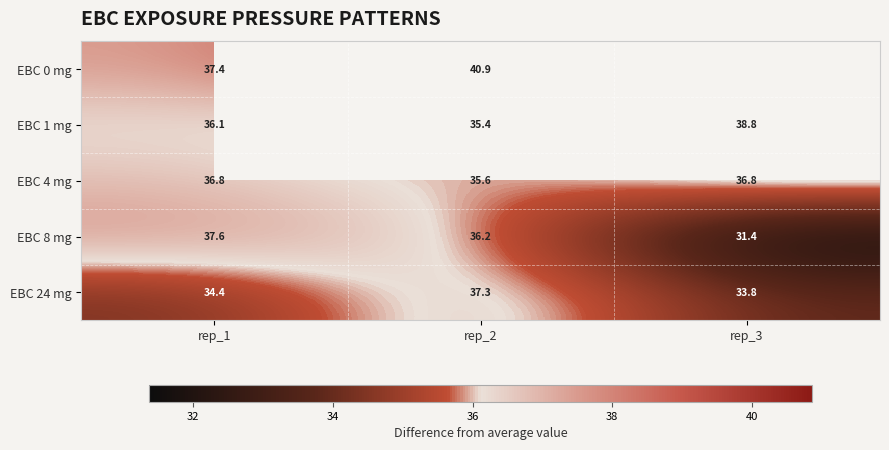

Rank the series at rep_1 from lowest to highest value.

EBC 24 mg, EBC 1 mg, EBC 4 mg, EBC 0 mg, EBC 8 mg